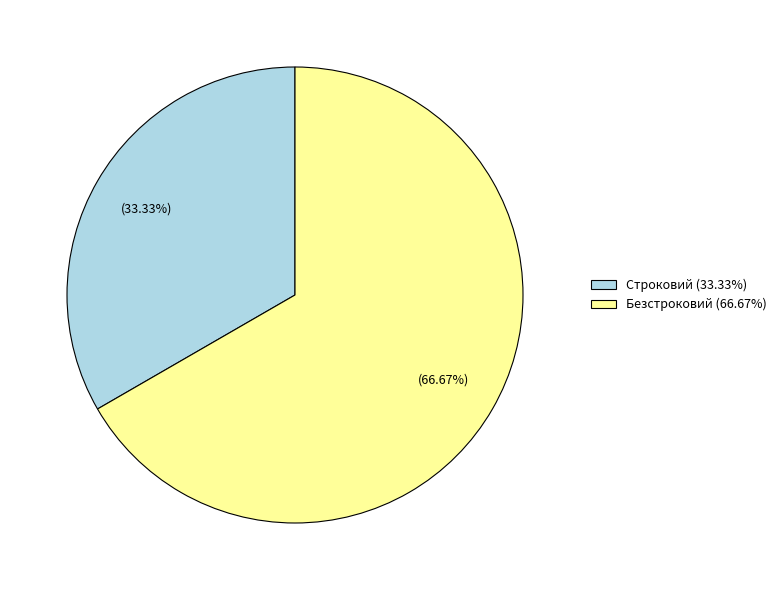

Count the number of slices in the pie.

2